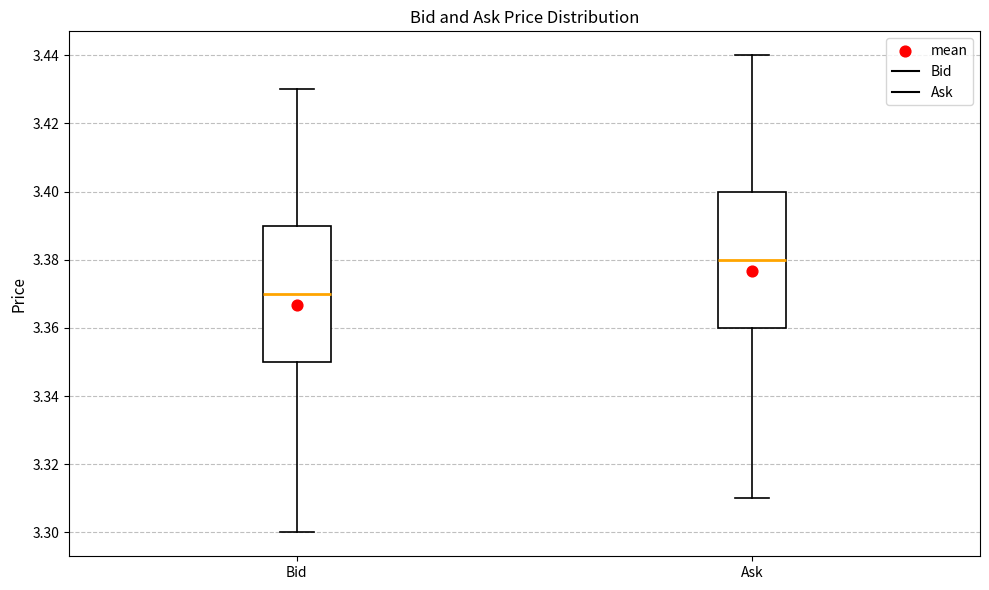

Where is the lower edge of the box for Bid on the y-axis? The values are not printed on the chart, so give them approximately, as read against the axis.

3.35